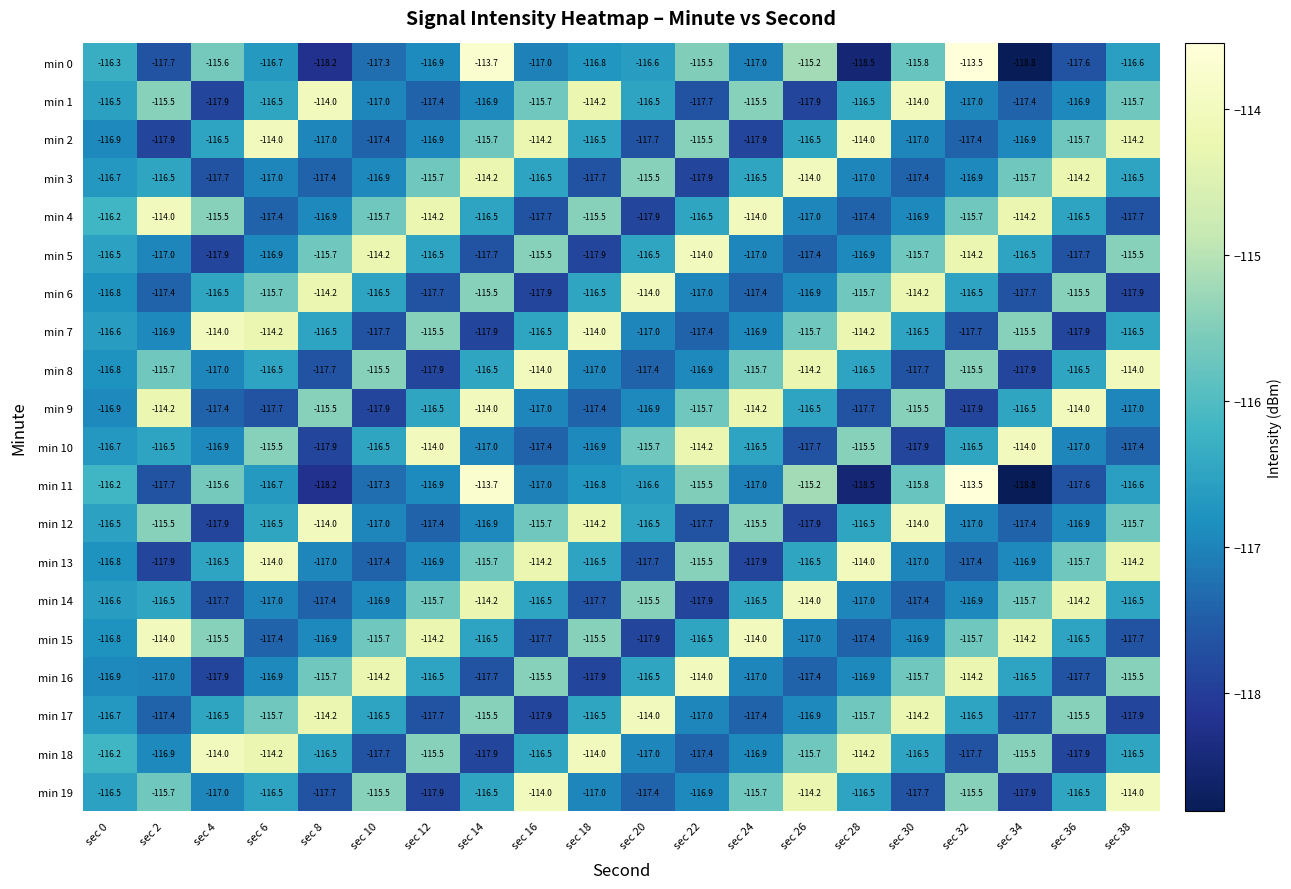

At how many categories does at least one series exceed -115?

19